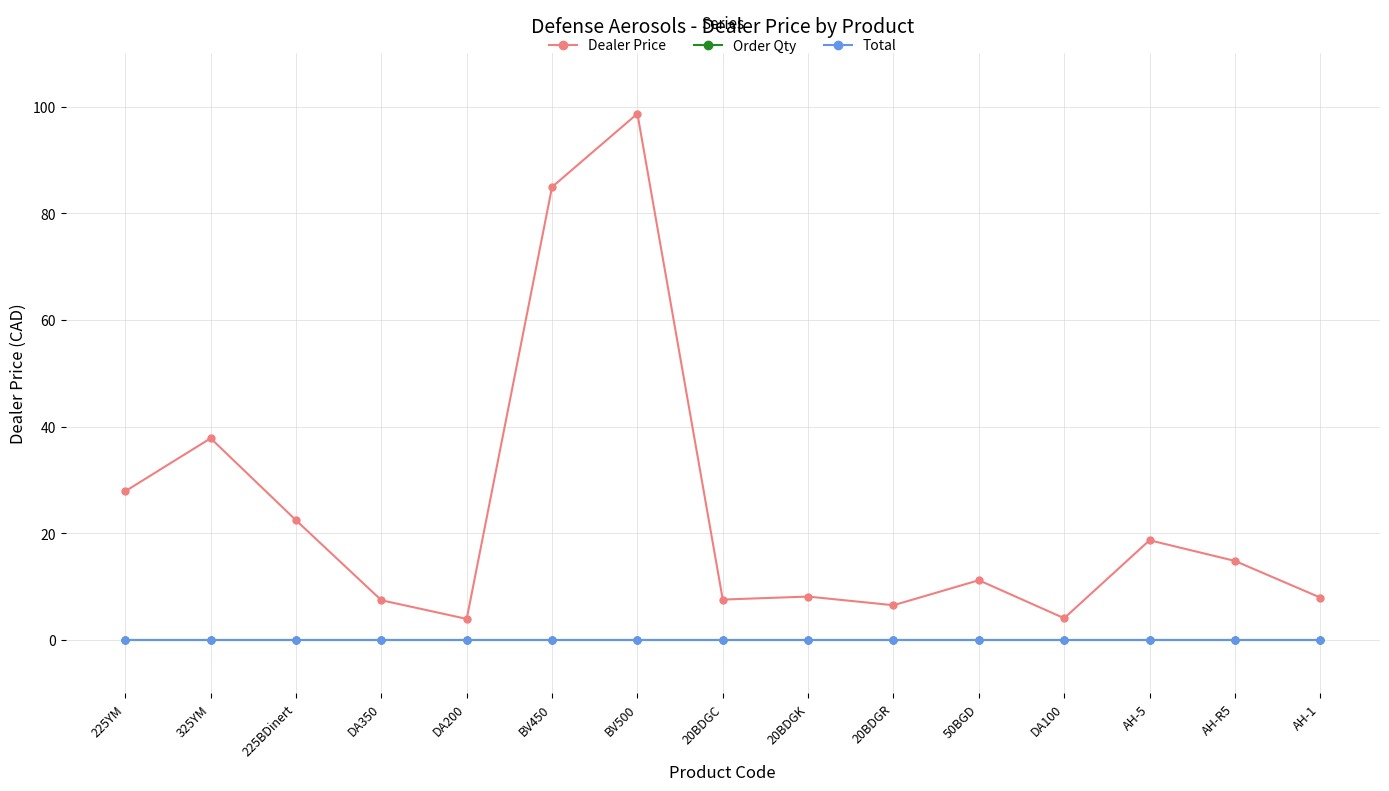

Is this an area chart (filled region under the line)?

No